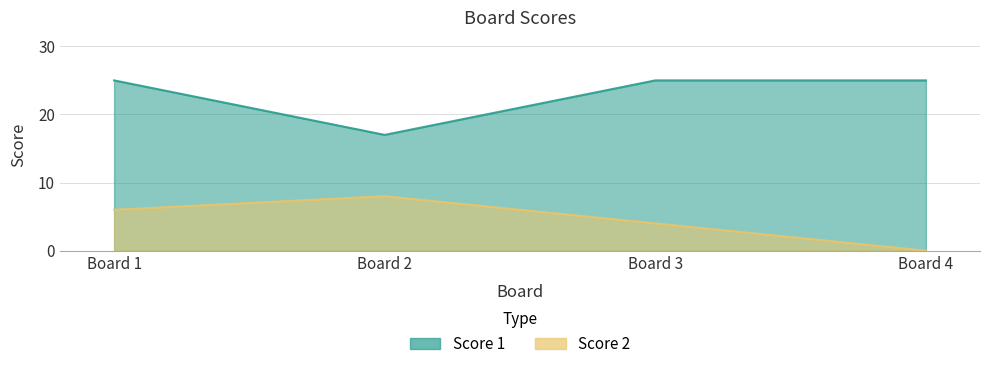

At which category is the sum across all series the highest?

1